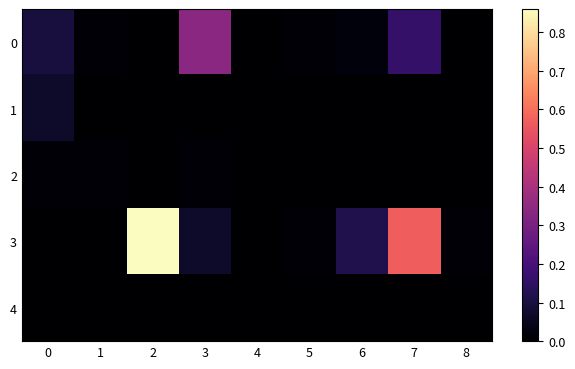

At how many categories does at least one series exceed 0?

8